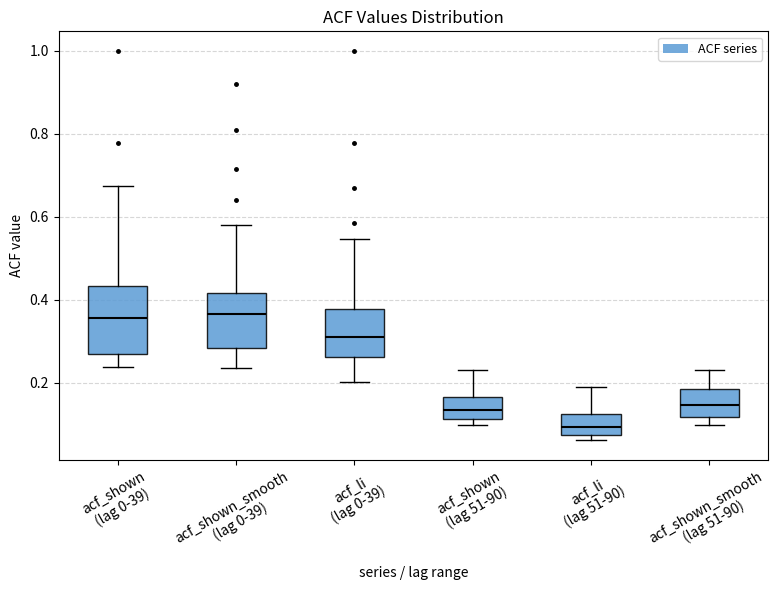

Which box is the tallest, from its lower edge to its upper edge?

acf_shown (lag 0-39)